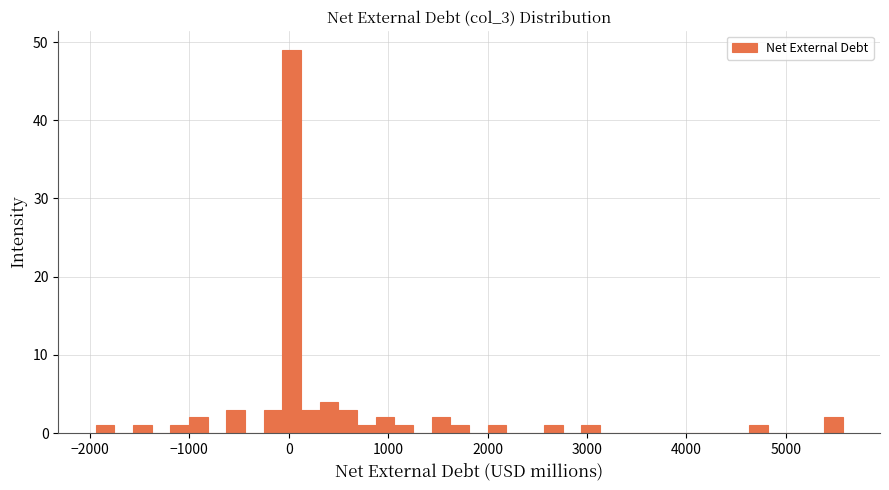

Read against the x-axis, roughly where is the centre of the tallest bar?

0